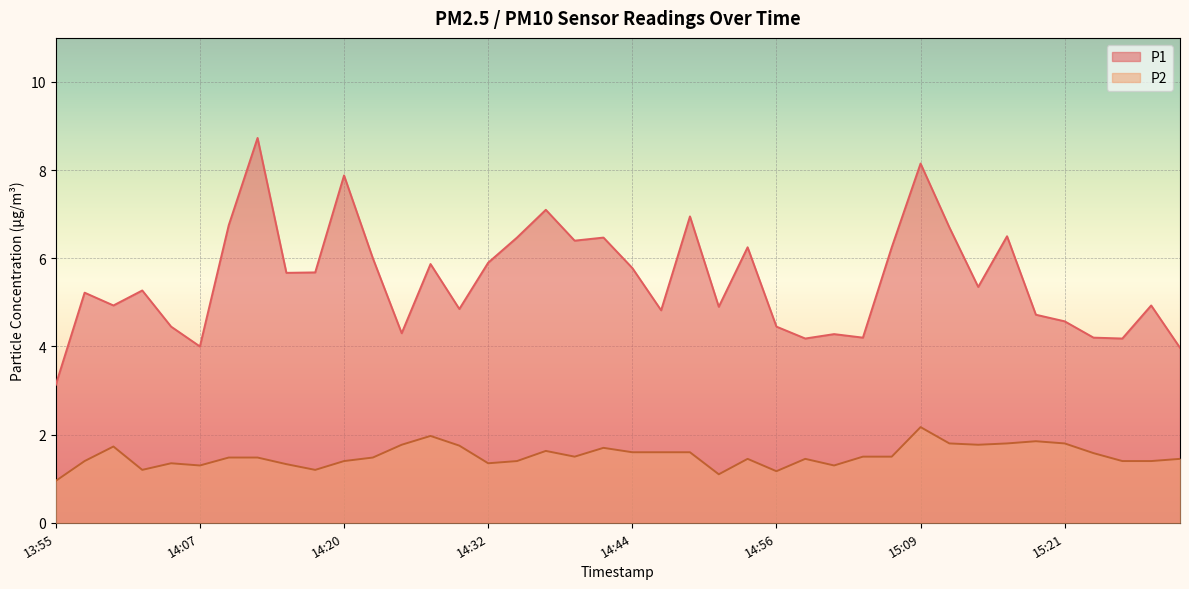

At which category is the sum across all series the highest?

15:09